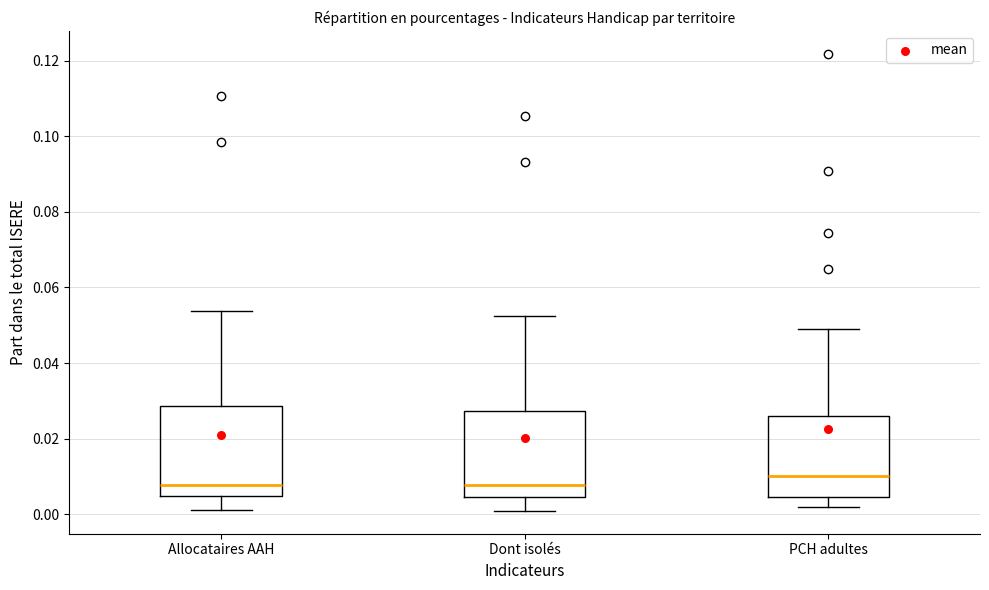

Reading left to right, transcribe this box plot: for each box, give where its median line is, the range the box spans, and where its two whiskers end, as read against the y-axis. The values are not printed on the chart, so give them approximately, as read against the axis.

Allocataires AAH: median 0.008, box 0.004 to 0.028, whiskers 0.002 to 0.054
Dont isolés: median 0.008, box 0.004 to 0.028, whiskers 0.000 to 0.052
PCH adultes: median 0.010, box 0.004 to 0.026, whiskers 0.002 to 0.048